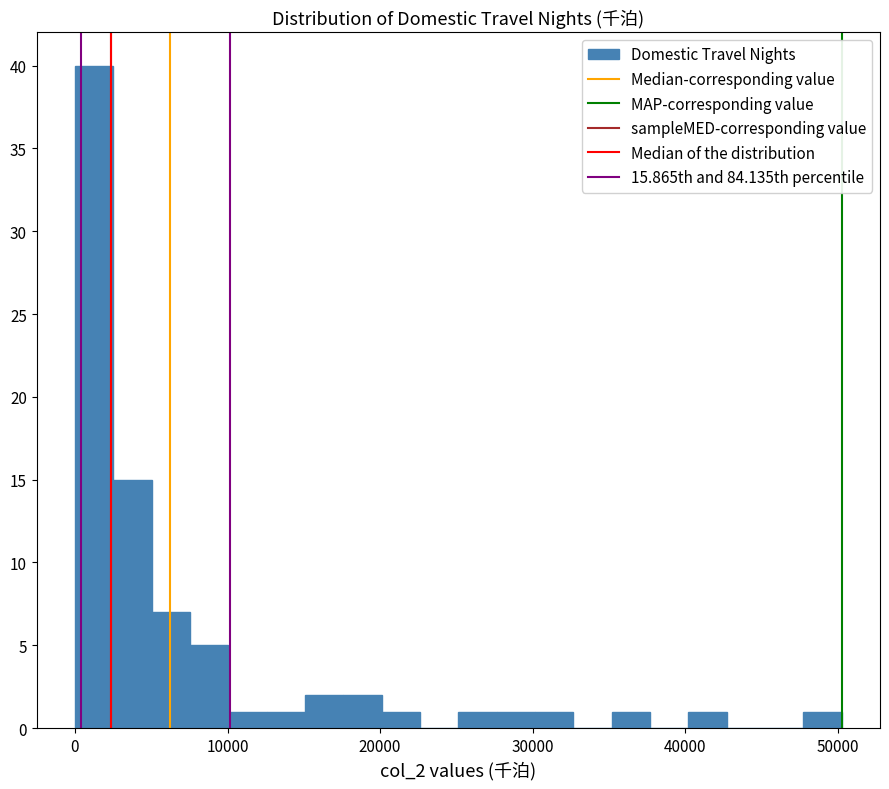

Around what value on the x-axis is the tallest bar? Give the approximate position of its centre, as read against the axis.

1000